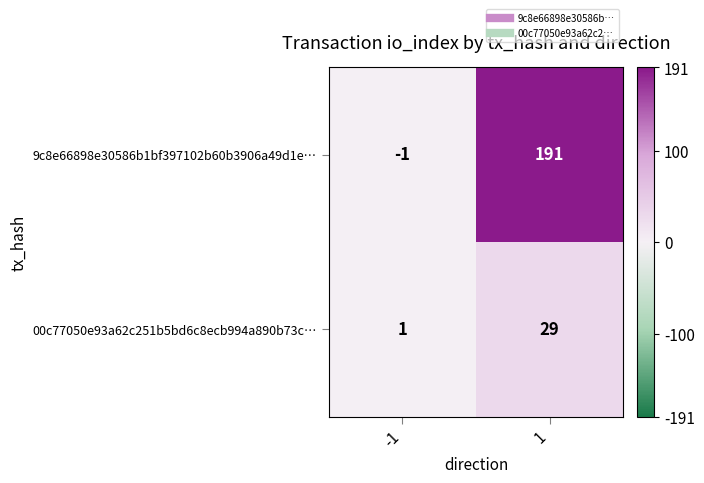

Which series has the largest range (max minus min)?

9c8e66898e30586b1bf397102b60b3906a49d1e…